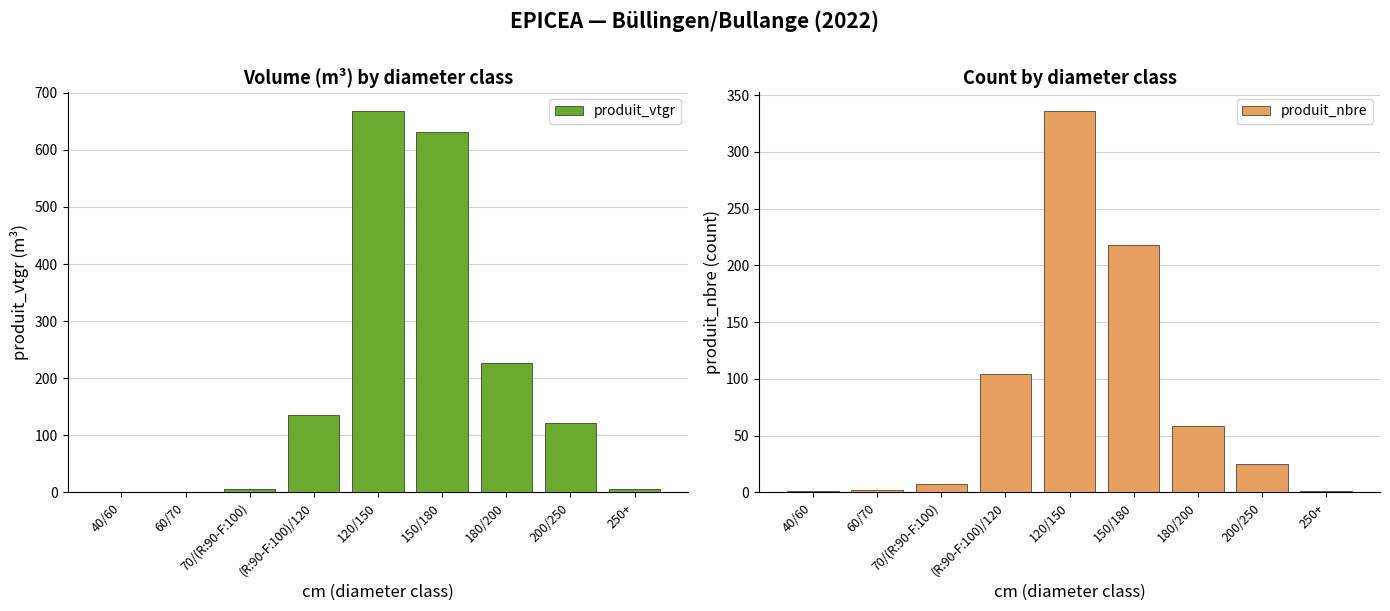

Does the chart contain stacked bars?

No